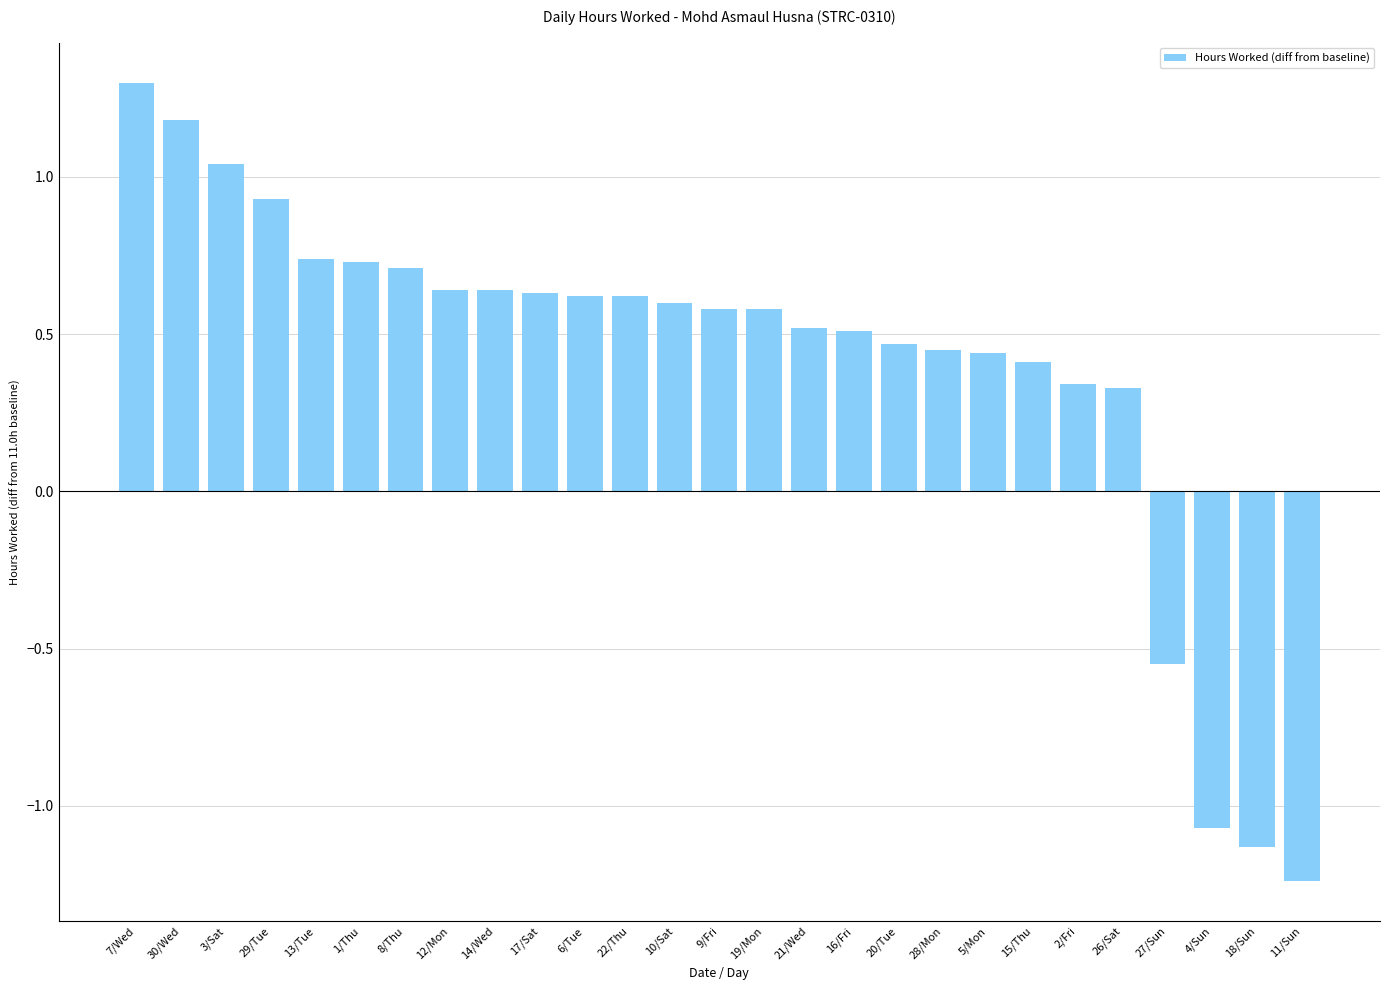

What is the sum of the values at 18/Sun and 2/Fri?

-0.8